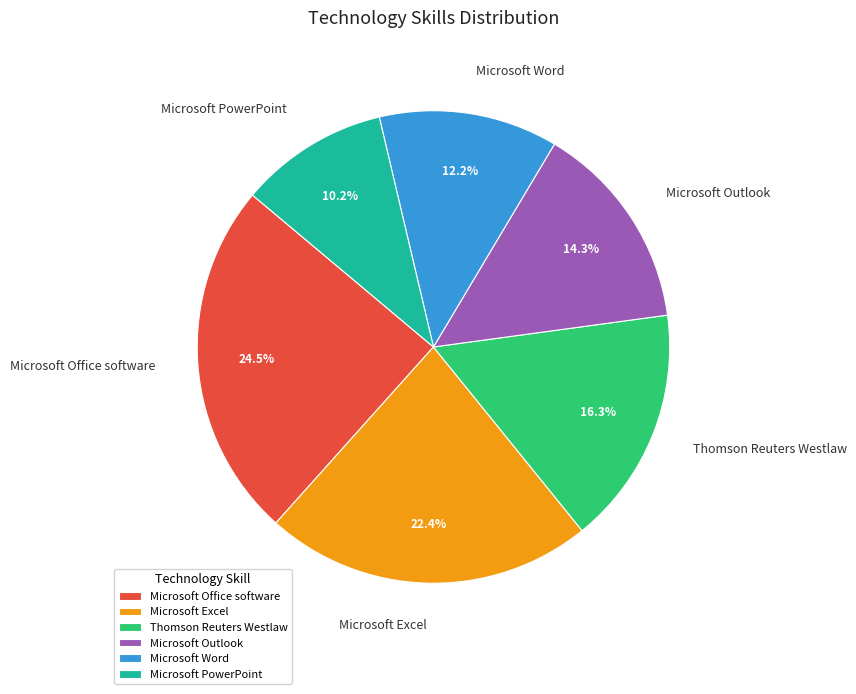

To the nearest percent, what percentage of the pie is Thomson Reuters Westlaw?

16%